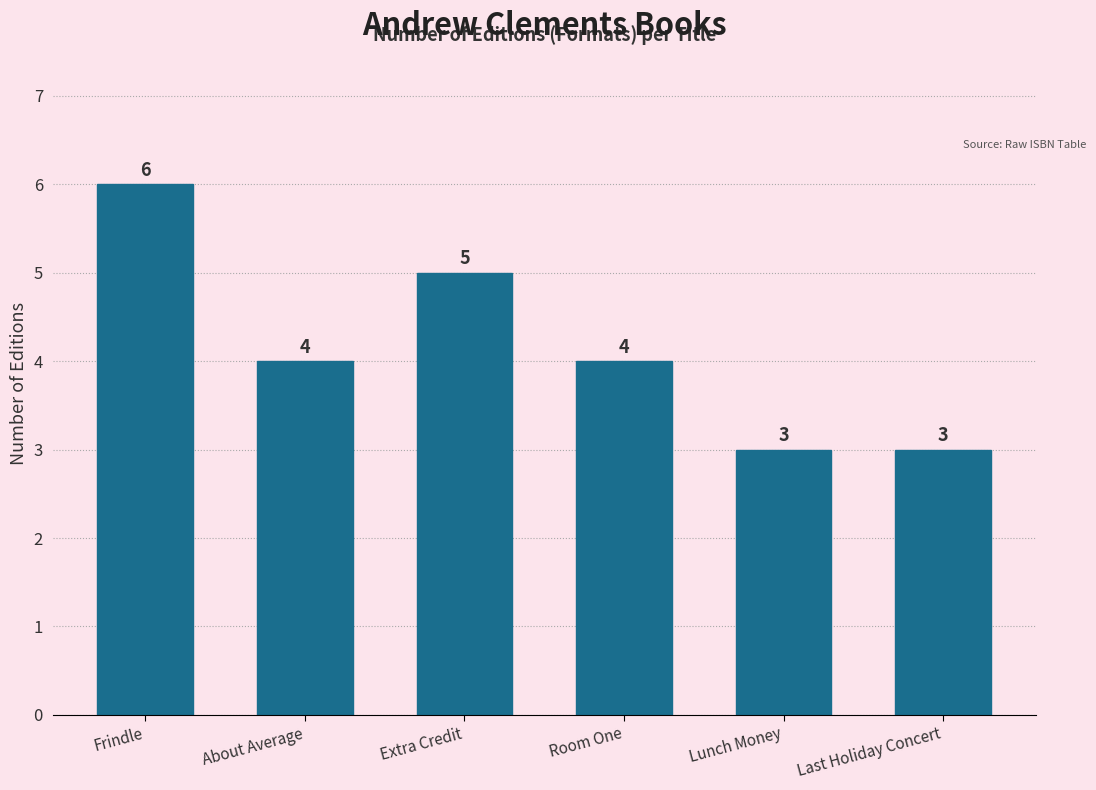

Reading left to right, list all the values displayed in this chart.

6	4	5	4	3	3